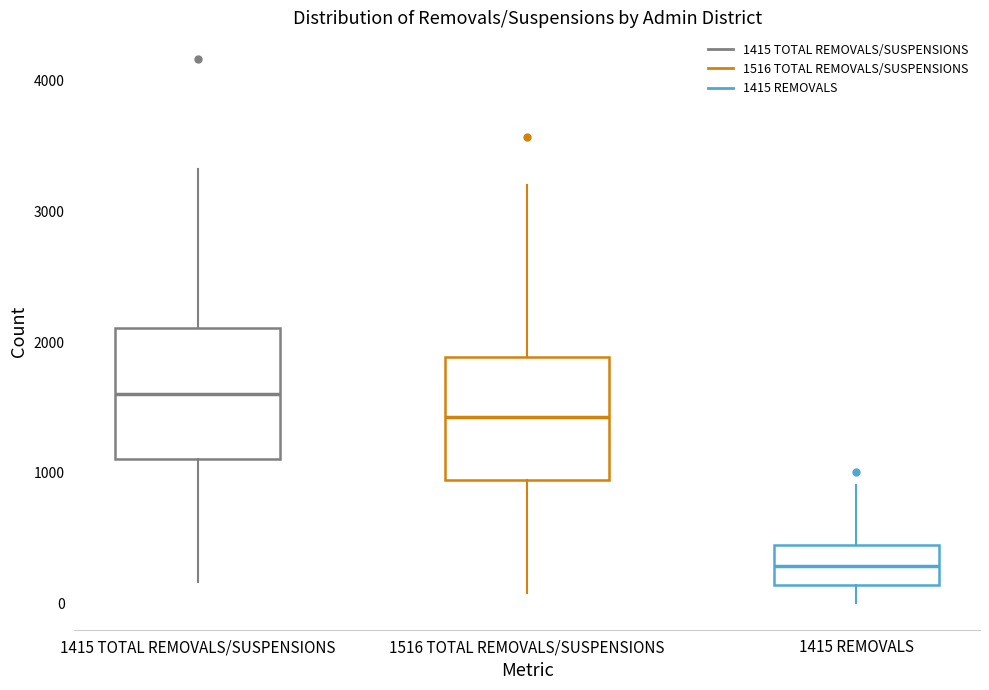

Reading left to right, read every box against the y-axis: the position of its median line, the range the box covers, and the ends of its whiskers. The values are not printed on the chart, so give them approximately, as read against the axis.

1415 TOTAL REMOVALS/SUSPENSIONS: median 1600, box 1100 to 2100, whiskers 200 to 3300
1516 TOTAL REMOVALS/SUSPENSIONS: median 1400, box 900 to 1900, whiskers 100 to 3200
1415 REMOVALS: median 300, box 100 to 500, whiskers 0 to 900